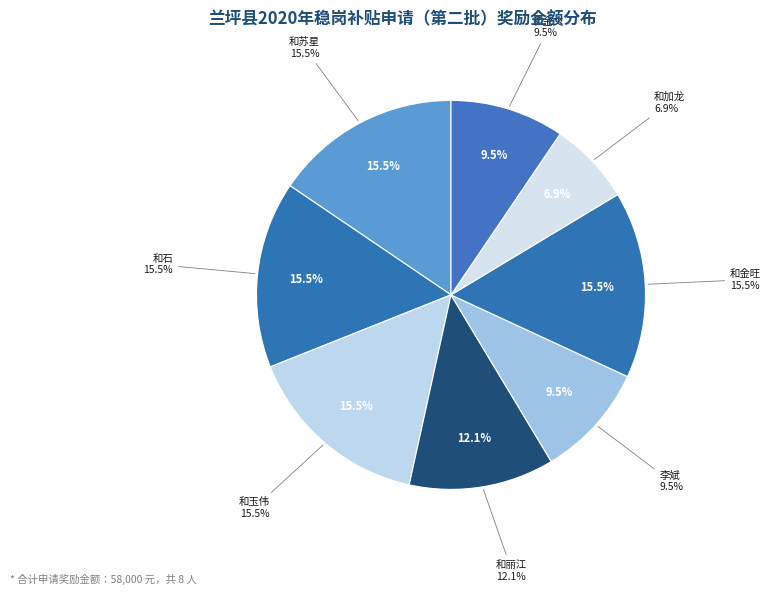

Is there a majority slice in this chart?

No